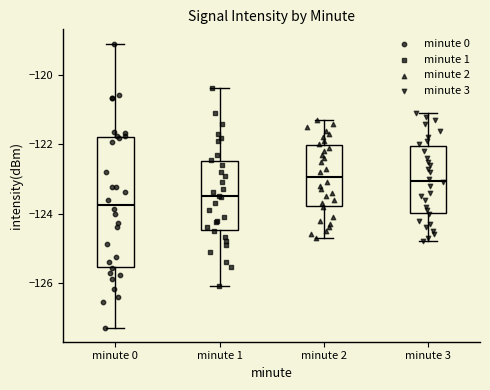

Reading left to right, read every box against the y-axis: the position of its median line, the range the box covers, and the ends of its whiskers. The values are not printed on the chart, so give them approximately, as read against the axis.

minute 0: median -123.8, box -125.6 to -121.8, whiskers -127.2 to -119.0
minute 1: median -123.6, box -124.4 to -122.4, whiskers -126.0 to -120.4
minute 2: median -123.0, box -123.8 to -122.0, whiskers -124.6 to -121.2
minute 3: median -123.0, box -124.0 to -122.0, whiskers -124.8 to -121.0